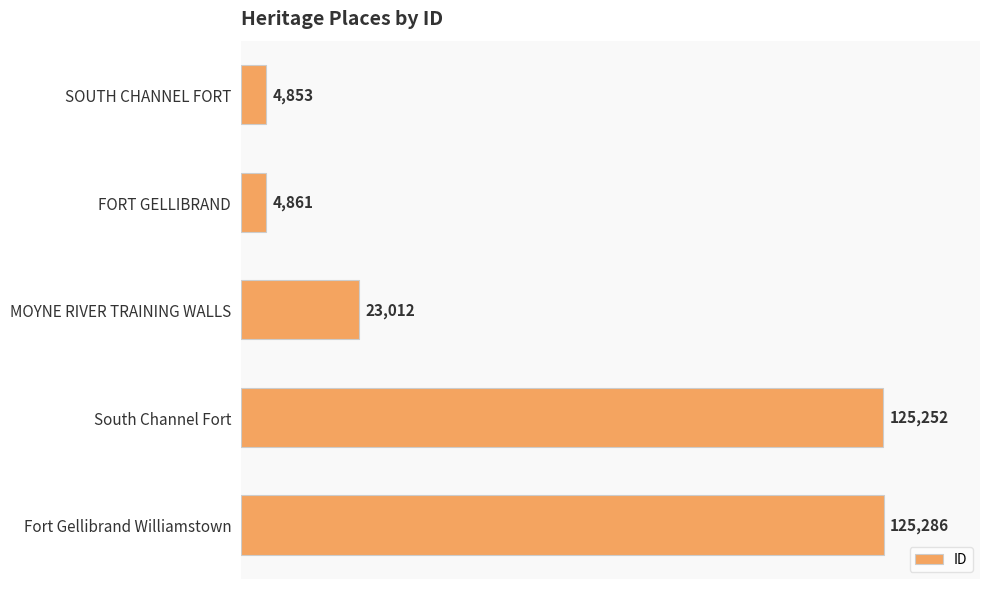

Reading top to bottom, extract all data points from this chart.

SOUTH CHANNEL FORT=4853	FORT GELLIBRAND=4861	MOYNE RIVER TRAINING WALLS=23012	South Channel Fort=125252	Fort Gellibrand Williamstown=125286